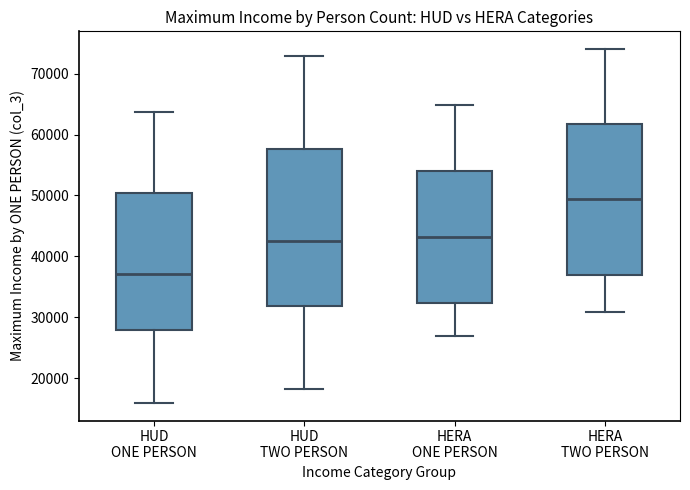

Which box is the tallest, from its lower edge to its upper edge?

HUD TWO PERSON